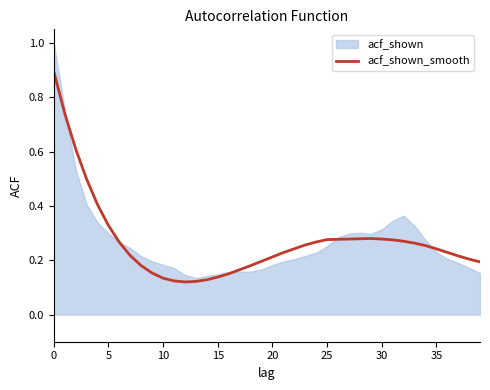

What is the difference between the second highest and second lowest values?

0.6